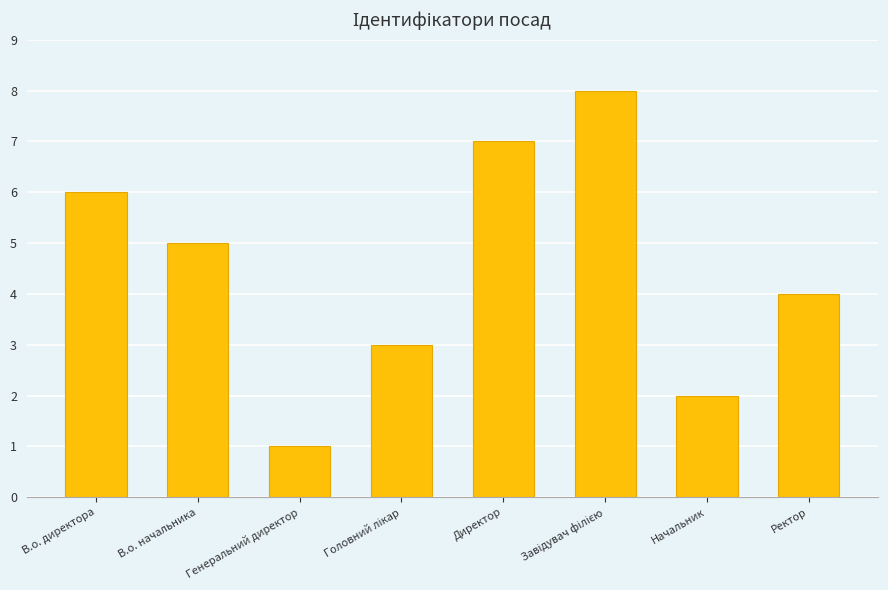

True or false: the data shows 4 at Директор.

False